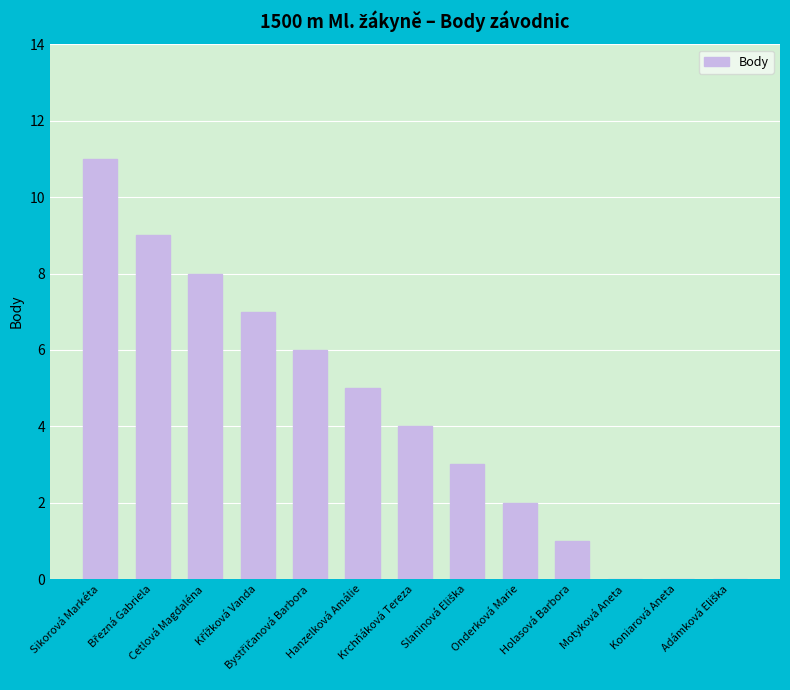

What is the sum of all values?

56